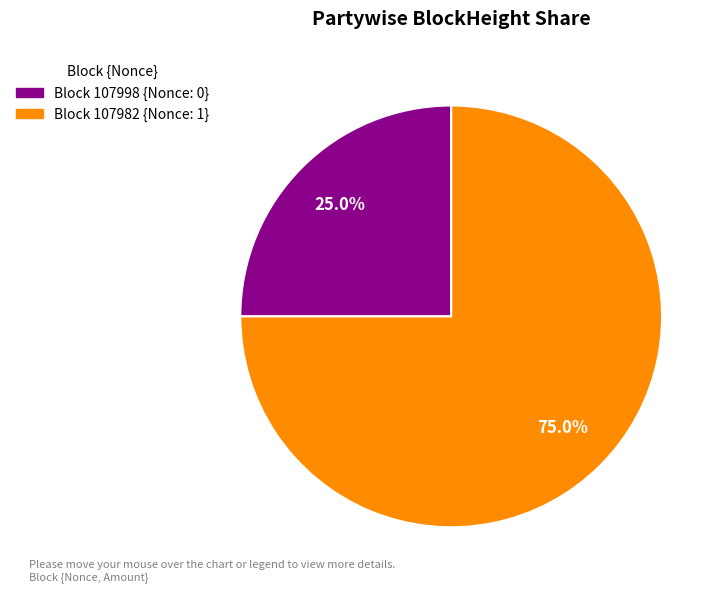

Is there a majority slice in this chart?

Yes